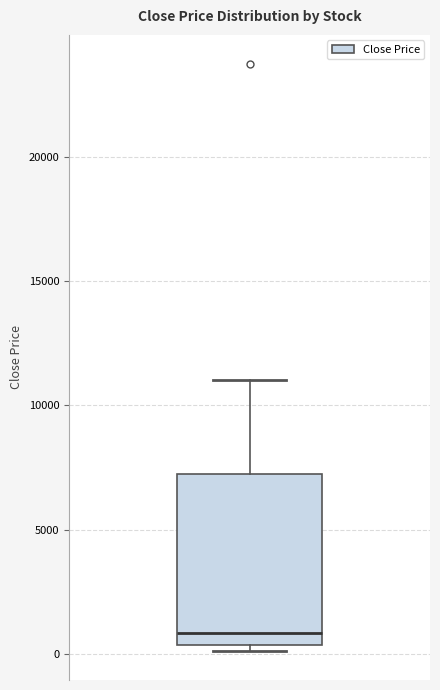

Transcribe this box plot: give where the median line is, the range the box spans, and where the two whiskers end, as read against the y-axis. The values are not printed on the chart, so give them approximately, as read against the axis.

median 1000, box 500 to 7000, whiskers 0 to 11000